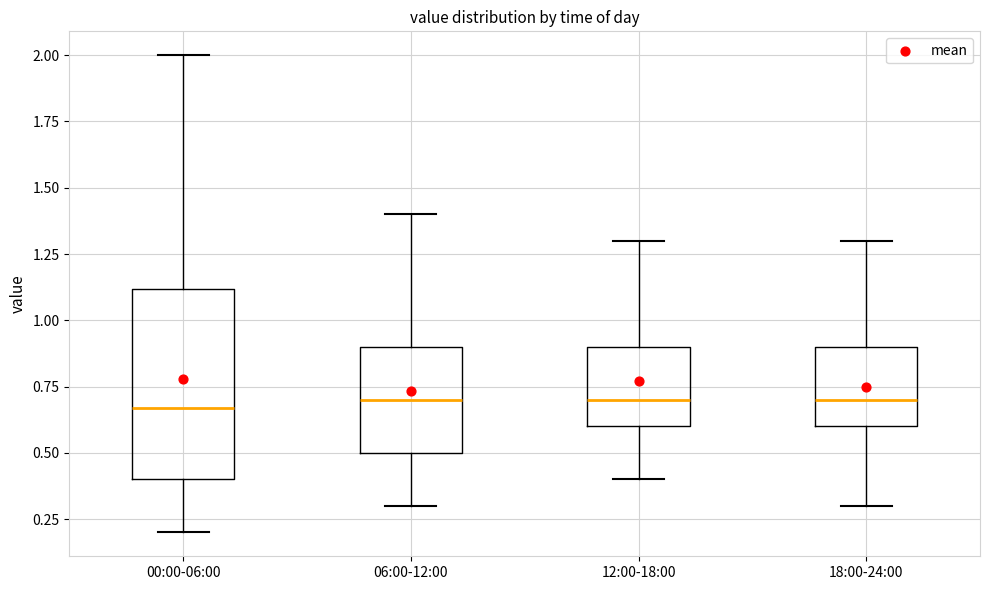

Where is the lower edge of the box for 18:00-24:00 on the y-axis? The values are not printed on the chart, so give them approximately, as read against the axis.

0.60